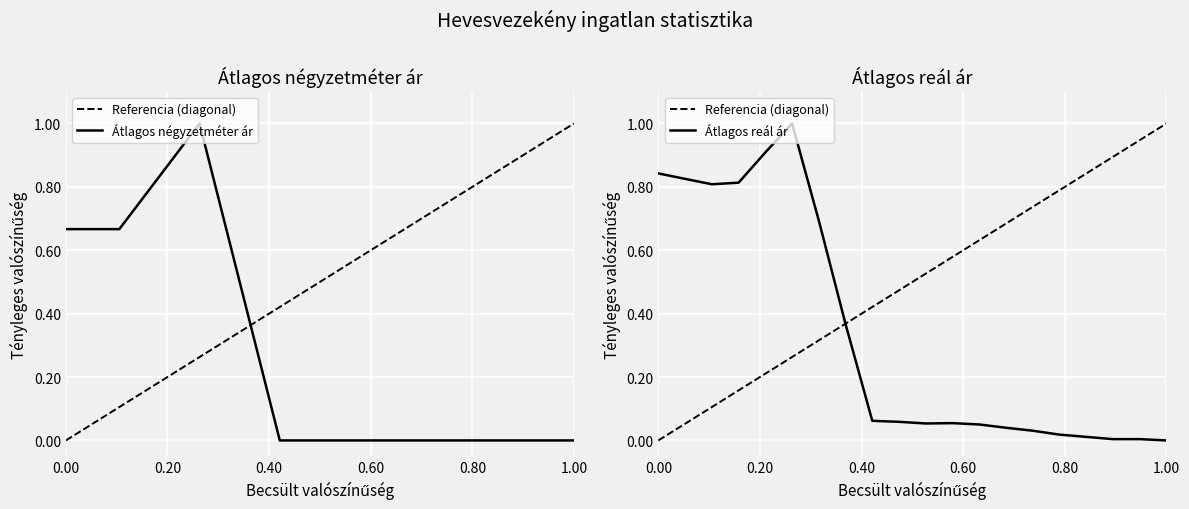

What is the difference between the second highest and second lowest values in the Átlagos négyzetméter ár series?

0.9